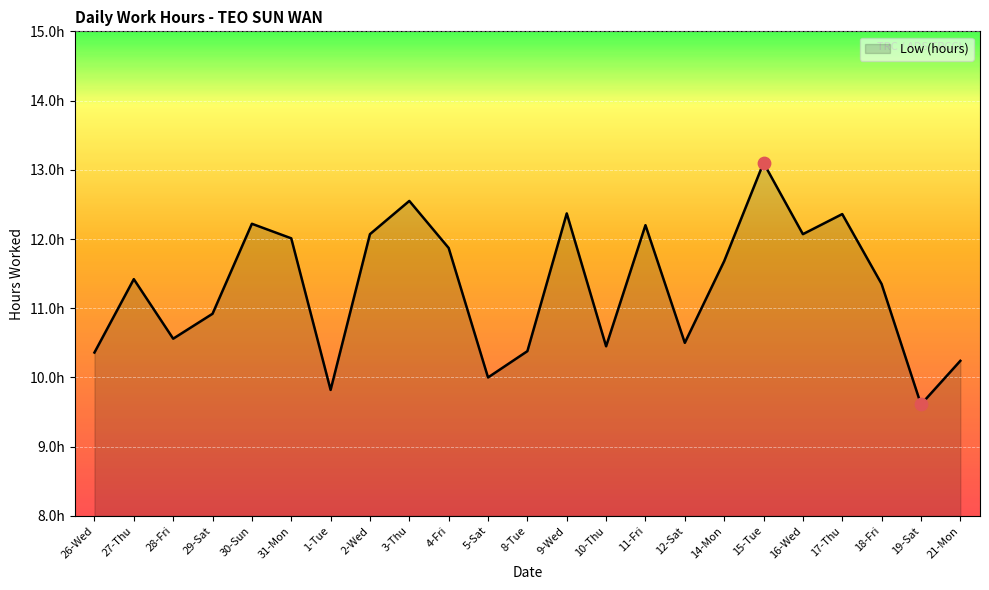

What is the change in value from 27-Thu to 28-Fri?

-0.9